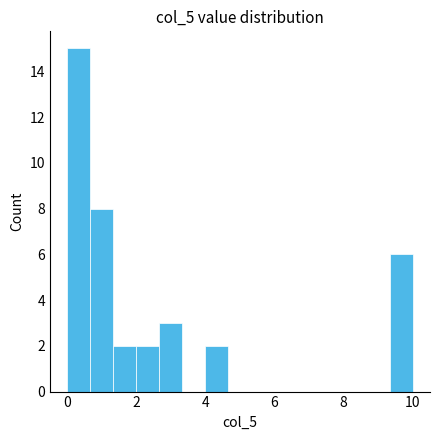

Read against the x-axis, roughly where is the centre of the tallest bar?

0.4